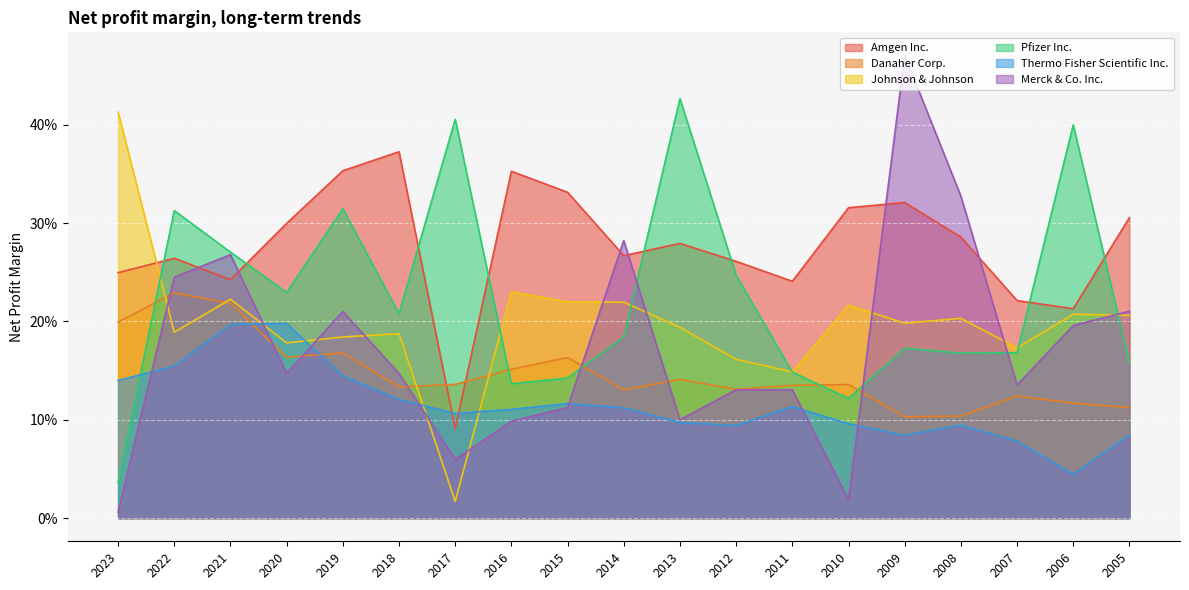

At 2022, list the series in order from largest to smallest.

Pfizer Inc., Amgen Inc., Merck & Co. Inc., Danaher Corp., Johnson & Johnson, Thermo Fisher Scientific Inc.